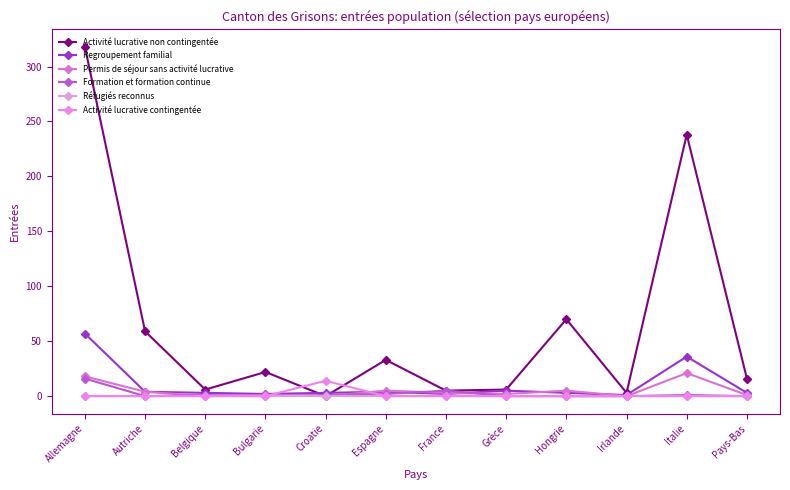

What is the difference between the highest and lowest values at Italie?

238